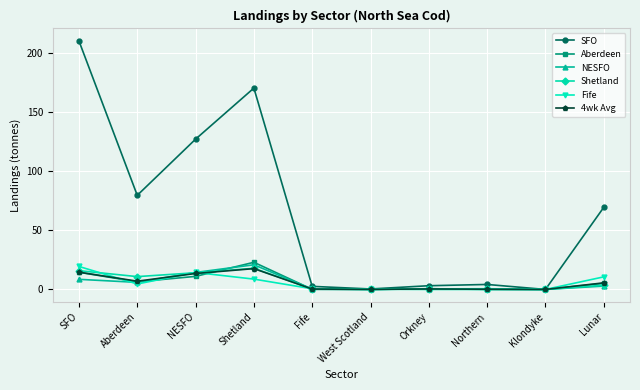

How many values in the Aberdeen series exceed 5?

5